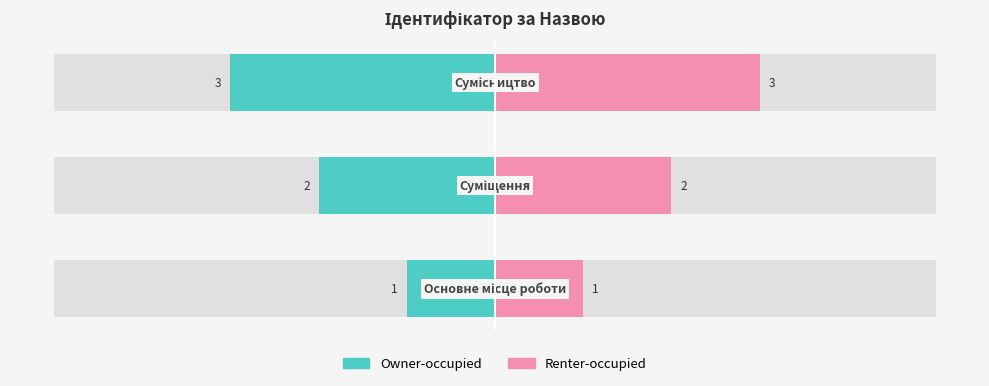

Is the value of Renter-occupied at 1 greater than the value of Owner-occupied at 0?

Yes